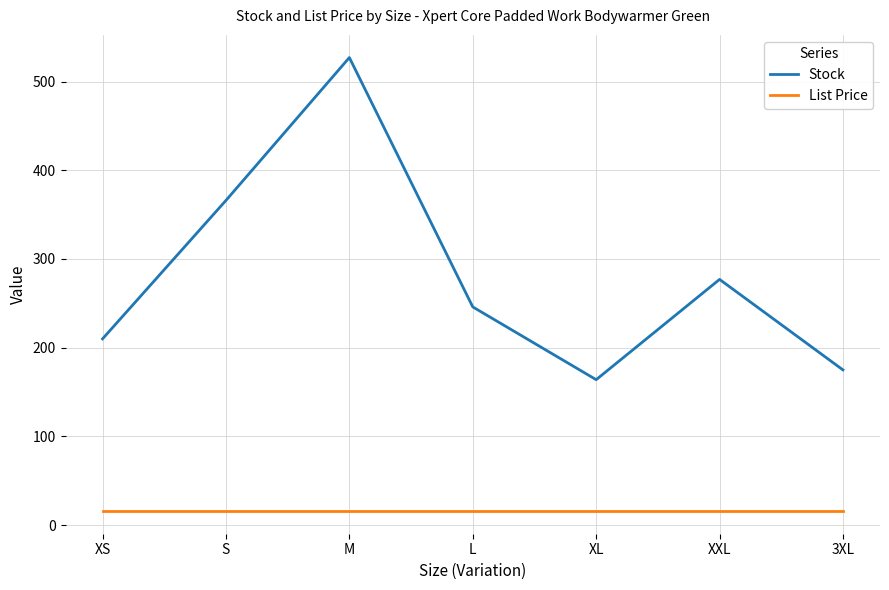

How many lines are shown in the chart?

2